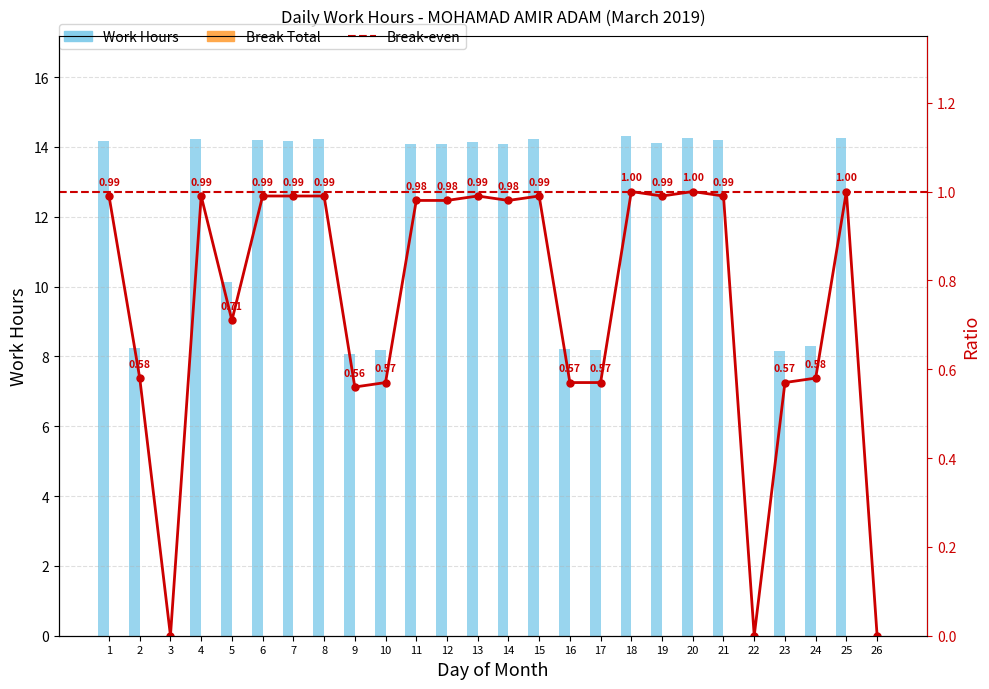

What is the sum of all values?

280.2